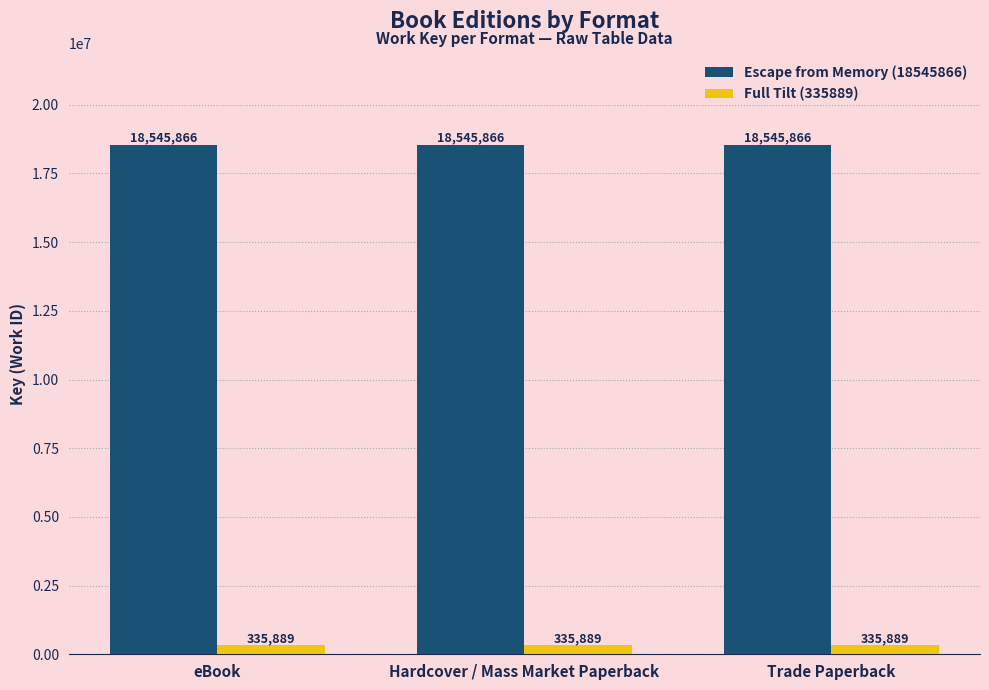

True or false: Escape from Memory (18545866) has a value of 5698398 at eBook.

False